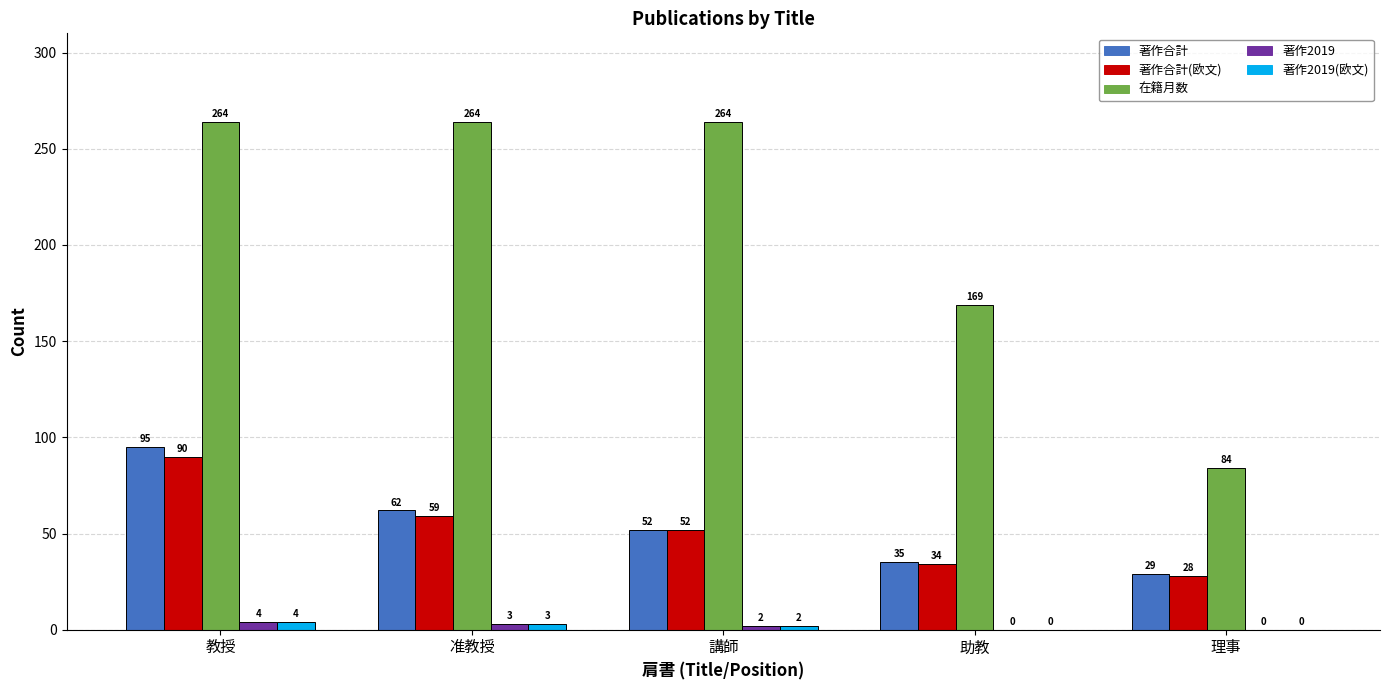

What is the sum of the 在籍月数 values at 助教 and 理事?

253